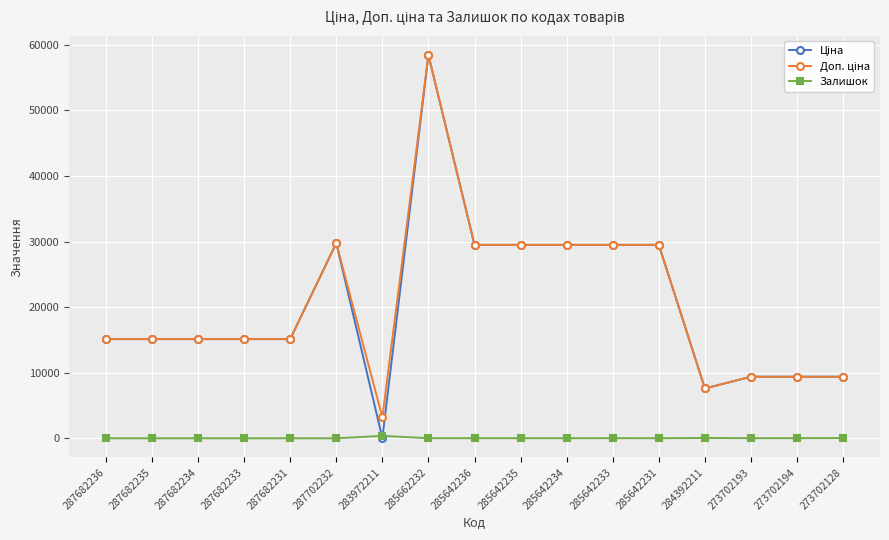

At which category does the chart reach its peak across all series?

285662232